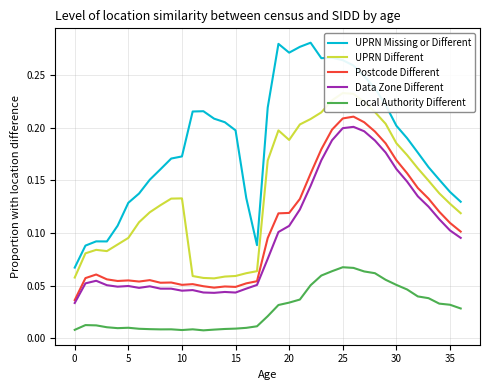

True or false: Local Authority Different and UPRN Missing or Different intersect in this chart.

False